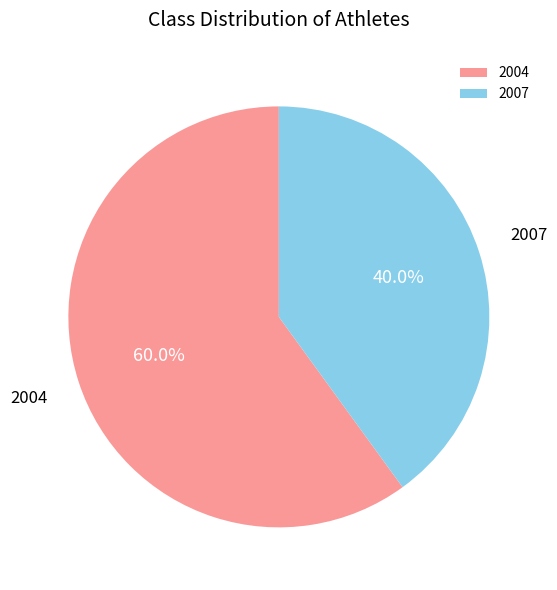

How many slices are in this pie chart?

2